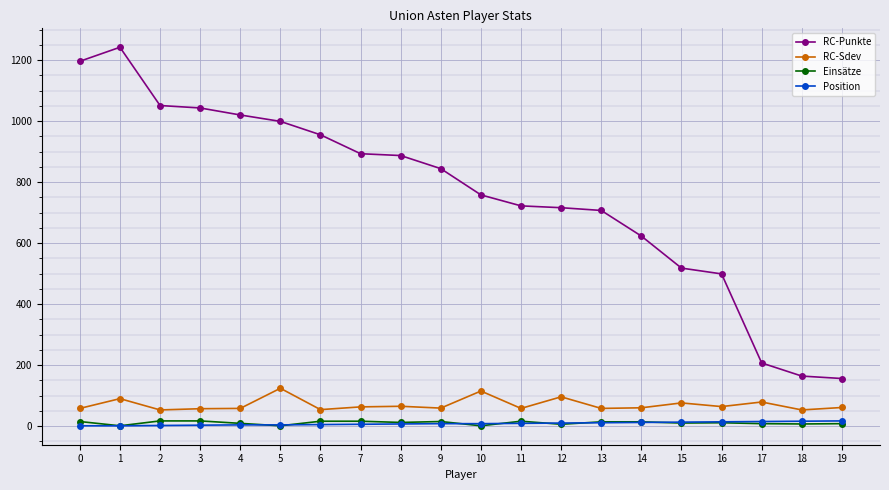

True or false: Einsätze and RC-Punkte intersect in this chart.

False